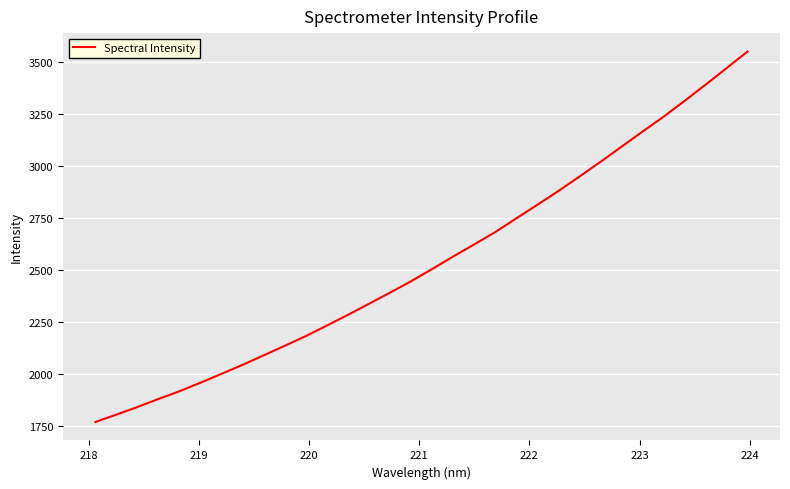

What is the smallest value displayed?

1767.4